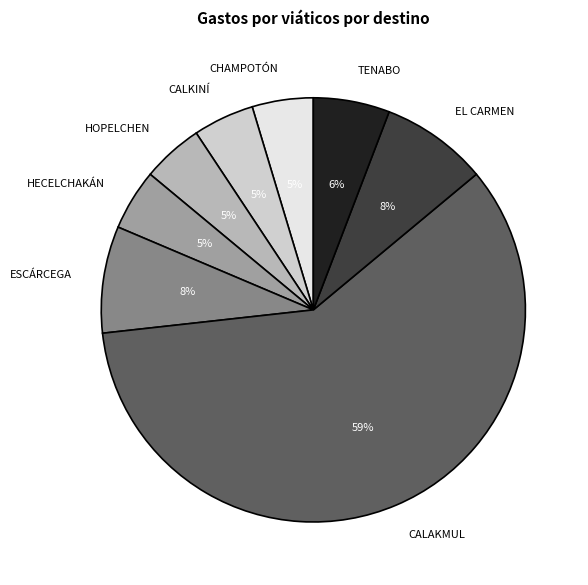

The ESCÁRCEGA slice represents 8% of the pie. True or false?

True